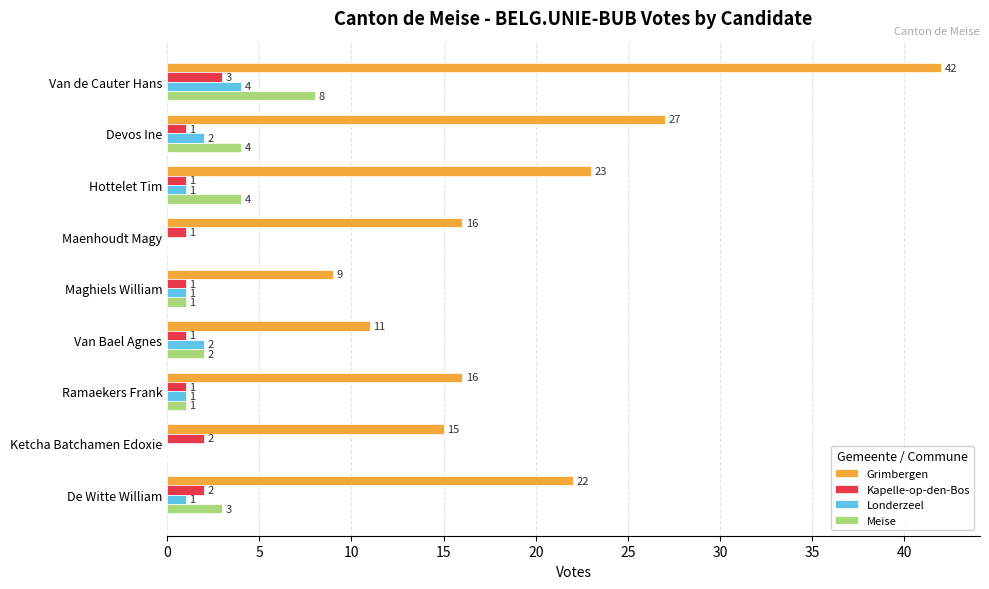

Which series changed the most between Hottelet Tim and Ramaekers Frank?

Grimbergen